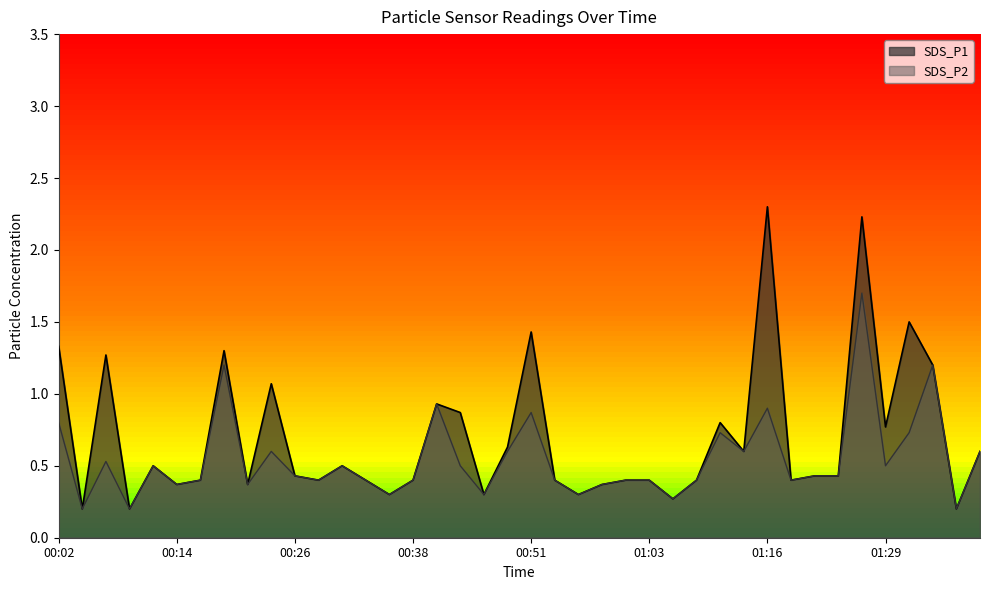

What value does the SDS_P1 series have at 01:21?

0.4